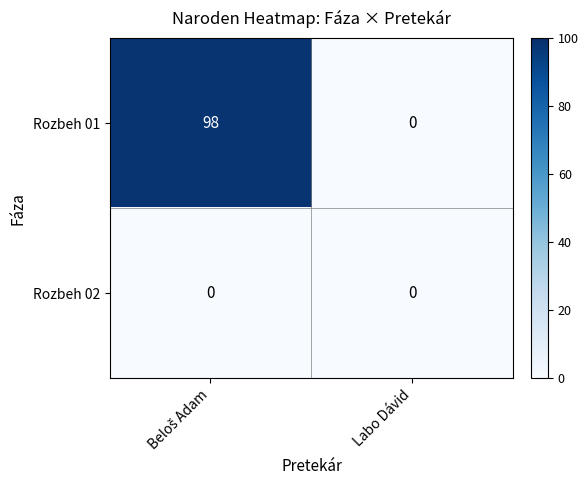

Which series has the largest range (max minus min)?

Rozbeh 01